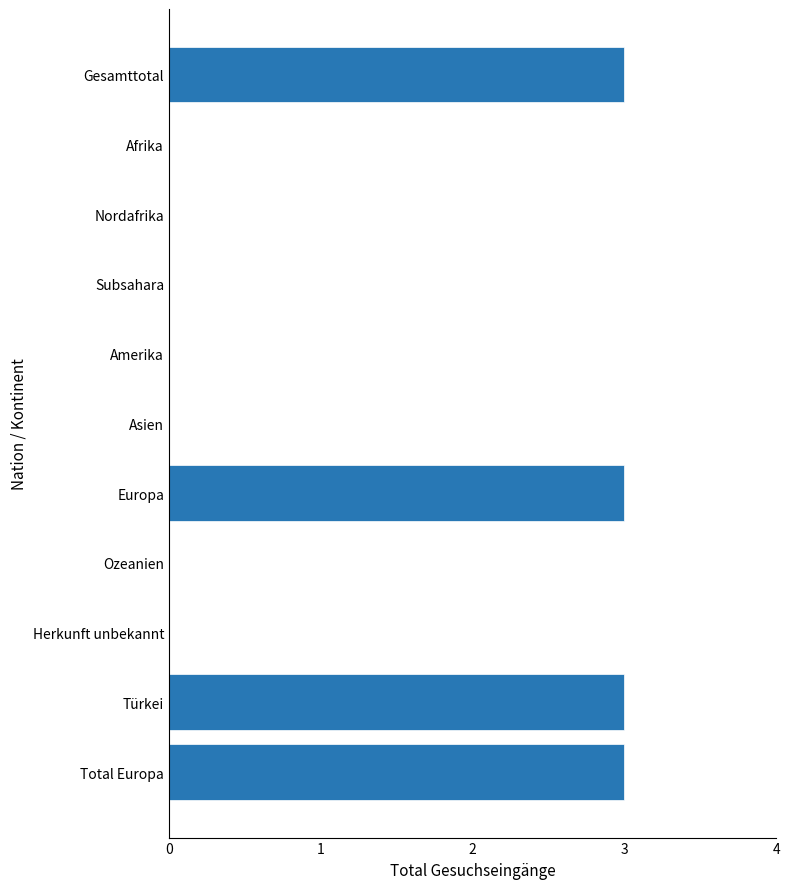

Approximately how many times larger is the value at Gesamttotal compared to Türkei?

1.0